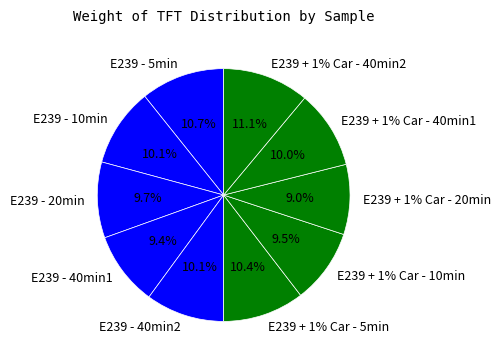

Which slice is the largest?

E239 + 1% Car - 40min2